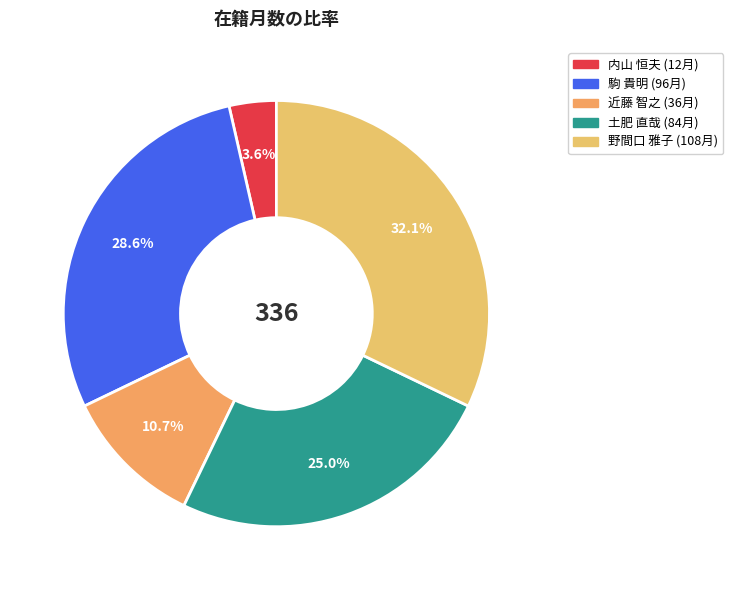

Rank the categories by value from highest to lowest.

野間口 雅子, 駒 貴明, 土肥 直哉, 近藤 智之, 内山 恒夫